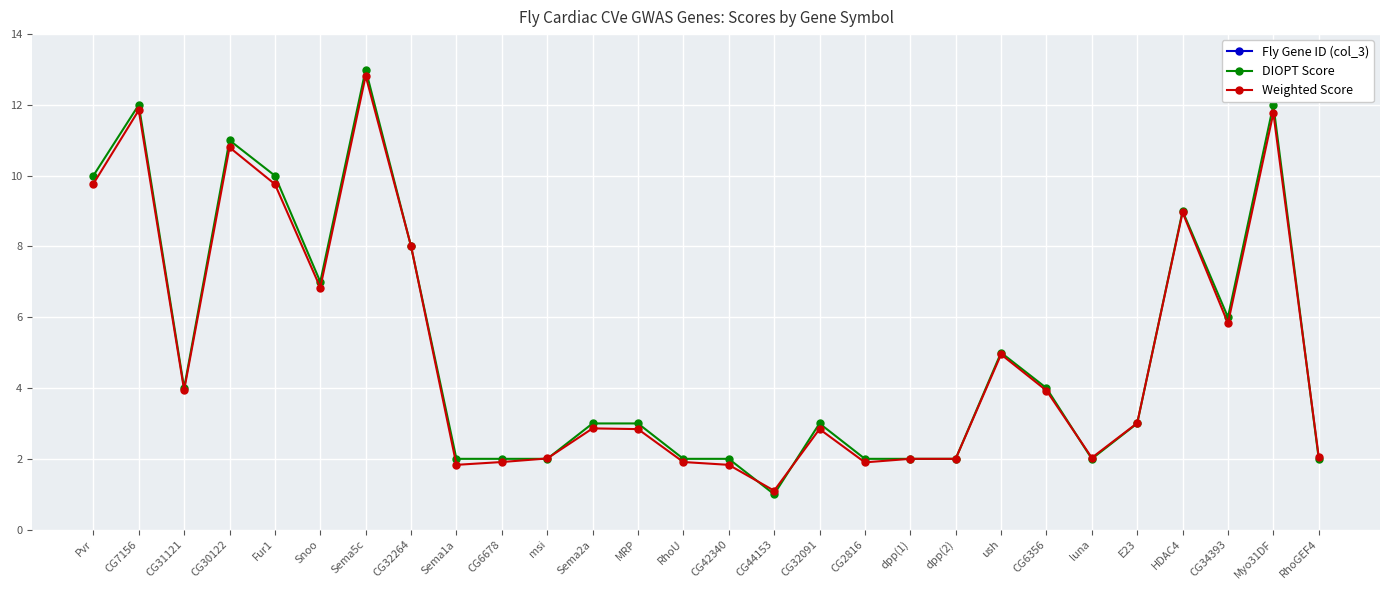

What is the label of the 21st point from the right?

CG32264